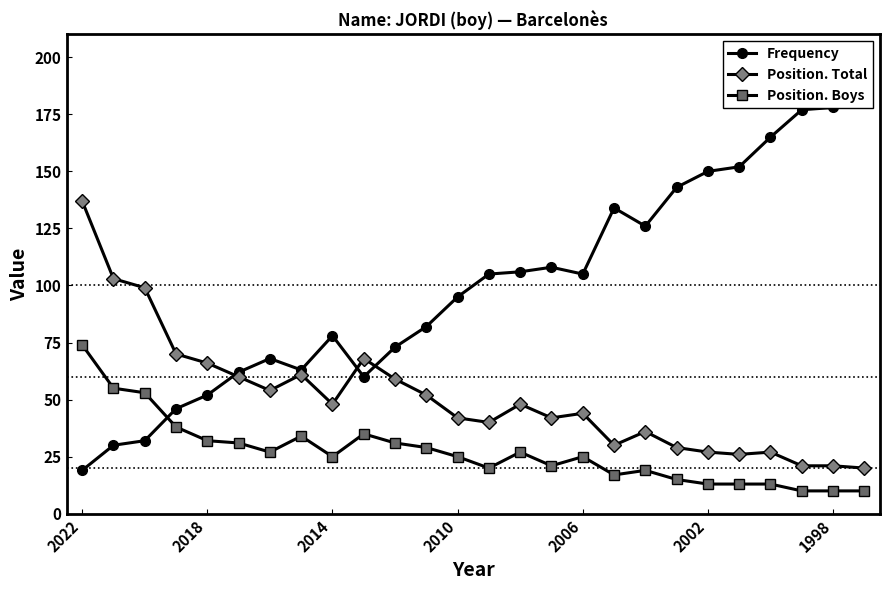

True or false: Position. Boys has more than 0 points higher than both neighbors.

True